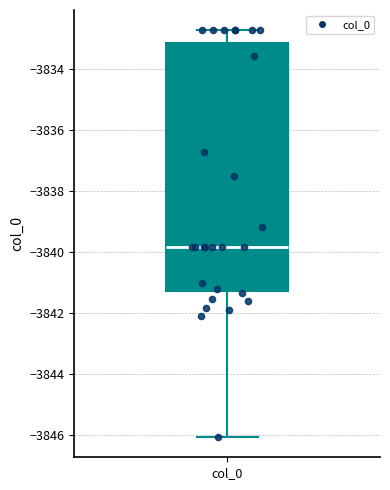

Read this box plot against the y-axis: the position of the median line, the range covered by the box, and the ends of both whiskers. The values are not printed on the chart, so give them approximately, as read against the axis.

median -3839.8, box -3841.2 to -3833.2, whiskers -3846.0 to -3832.8